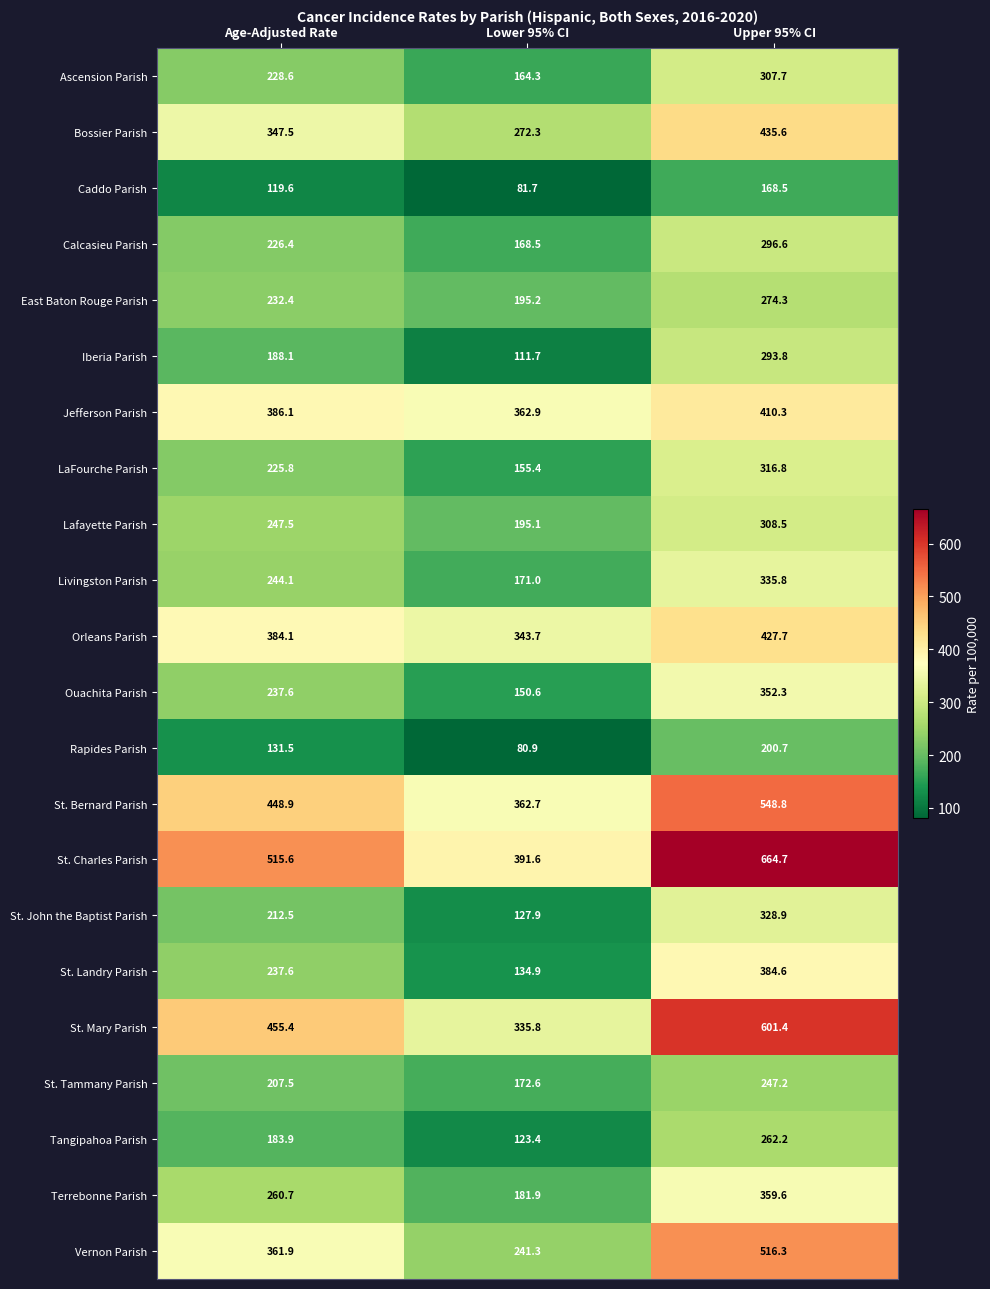

What is the sum of the Livingston Parish values at Upper 95% CI and Age-Adjusted Rate?

579.9